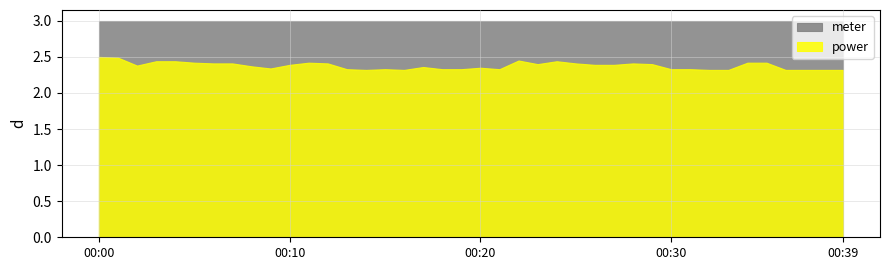

Which series has the largest total across all categories?

meter